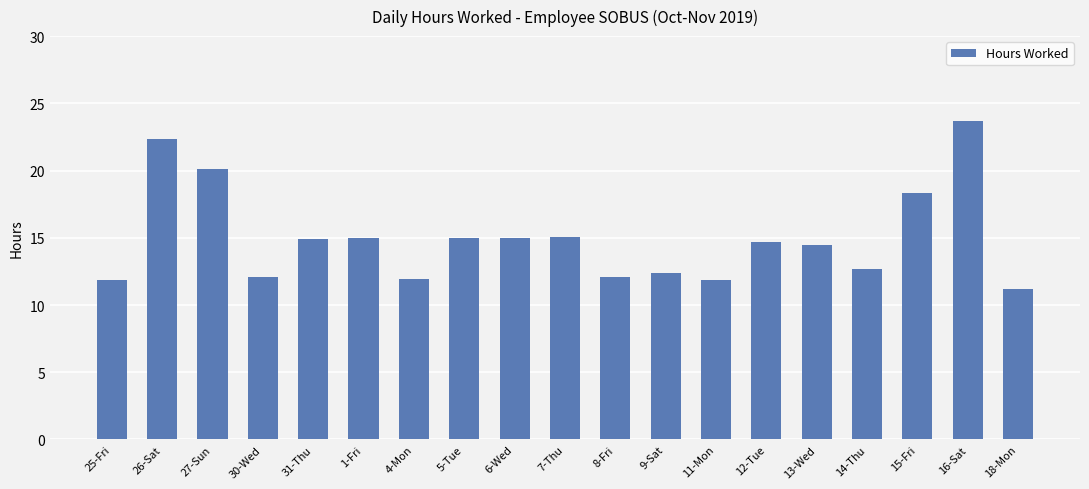

What is the difference between the second highest and second lowest values?

10.5